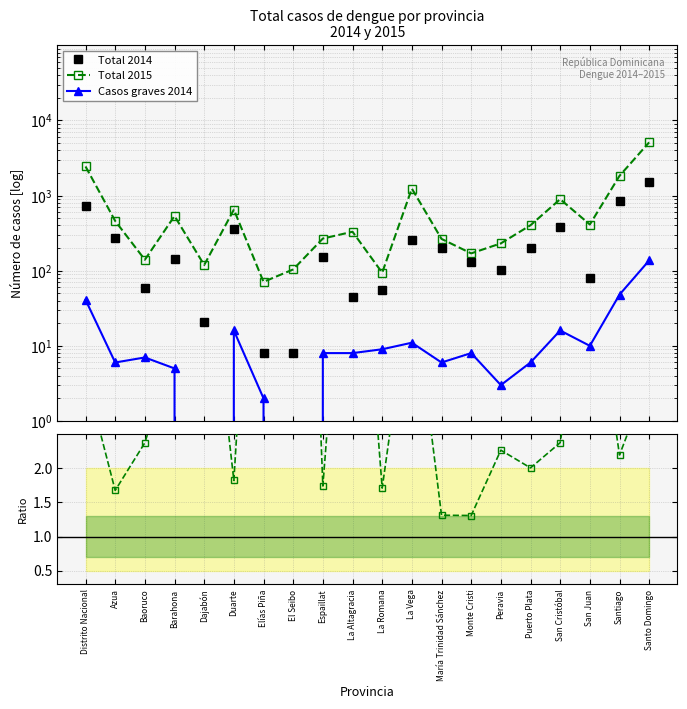

What is the label of the 4th point from the right?

San Cristóbal